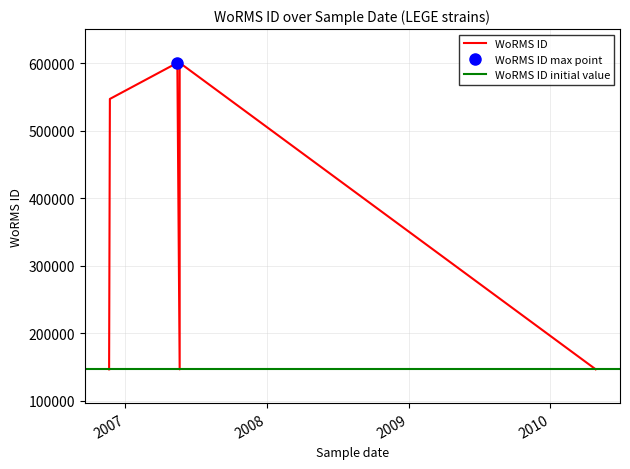

Reading right to left, transcribe all the data shown in this chart.

2010-04-28=146712	2007-05-21=600979	2007-05-21=146627	2007-05-15=600979	2006-11-22=547449	2006-11-20=146712	2006-11-20=146639